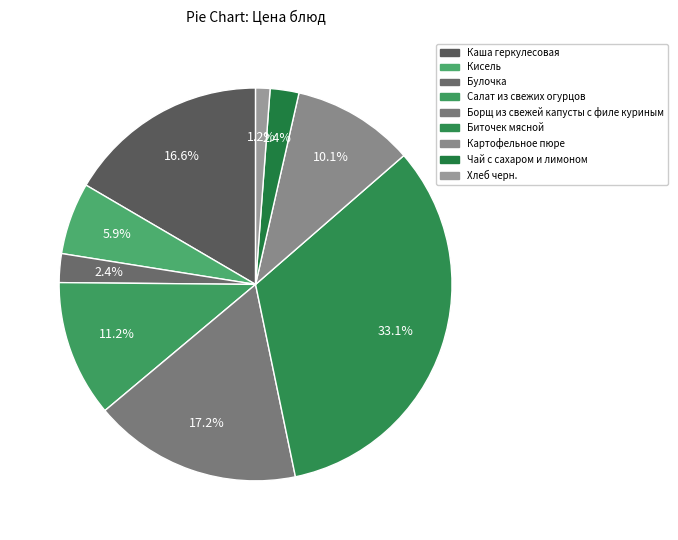

To the nearest percent, what is the difference between the largest and smallest slice percentages?

32%